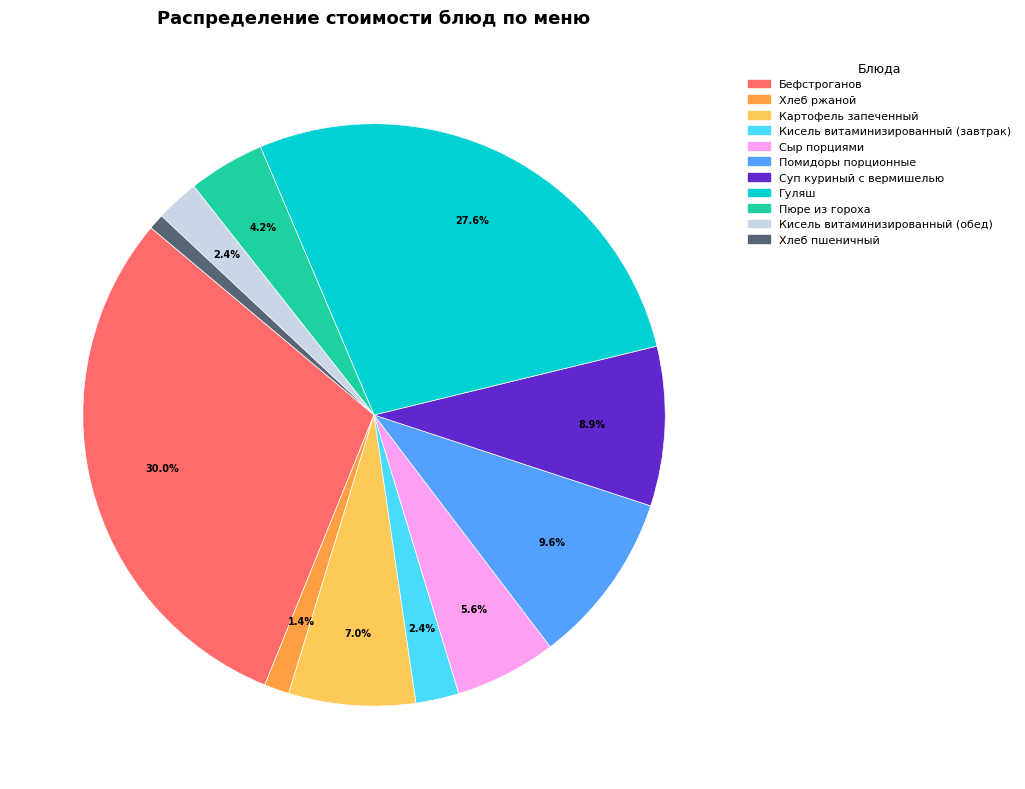

What is the smallest slice in the pie chart?

Хлеб пшеничный